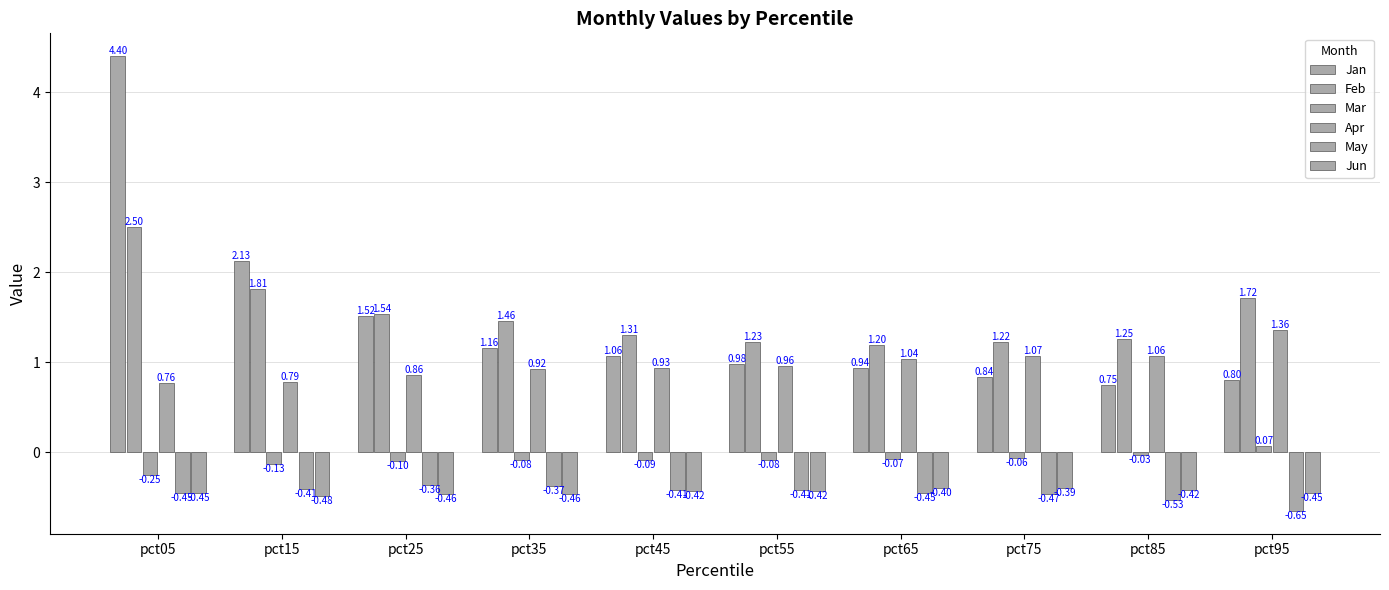

How many bars are there in total?

60